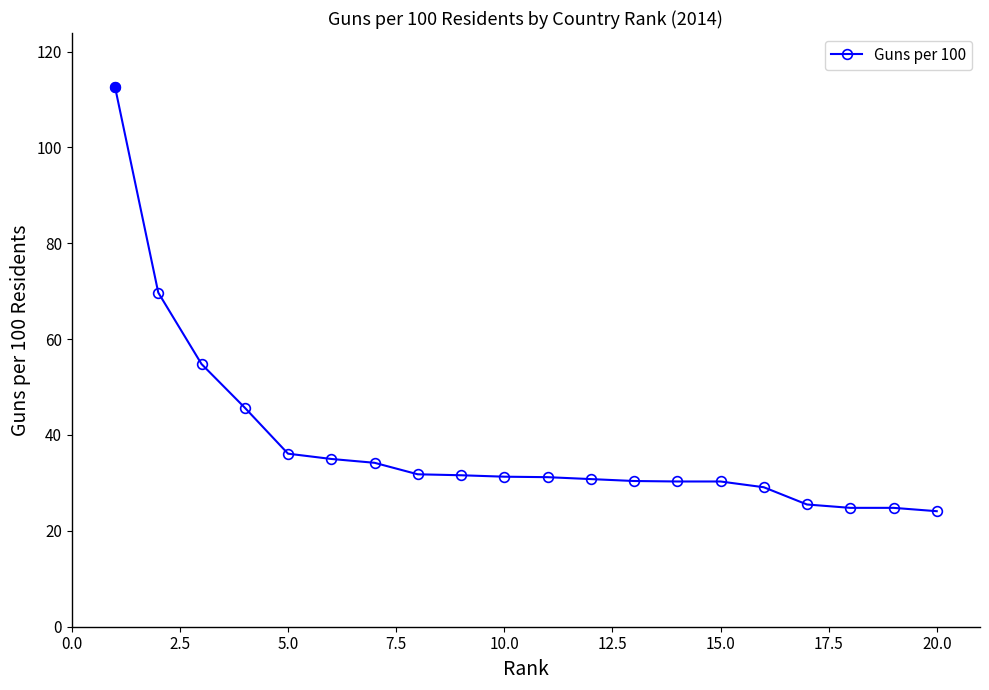

What is the value of the 12th point from the left?

30.8